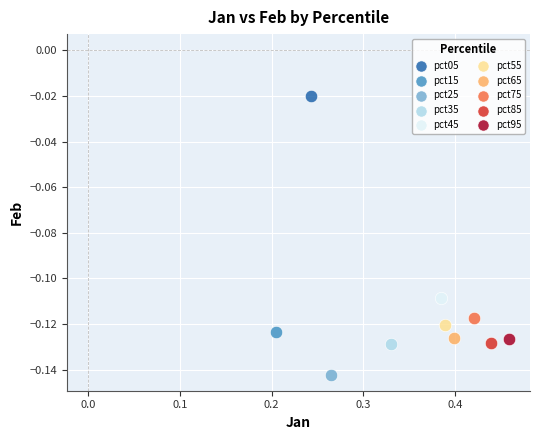

Which series reaches the maximum Y coordinate?

pct05